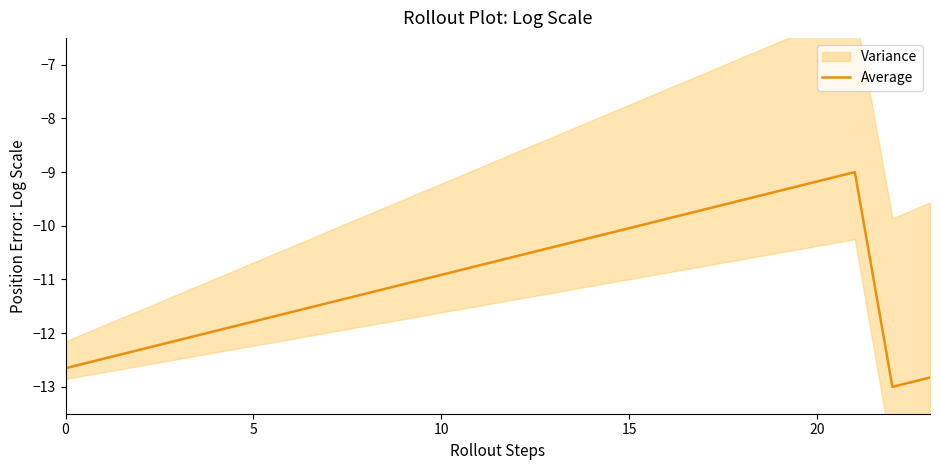

The chart shows a value of -10.6 at 12. True or false?

True